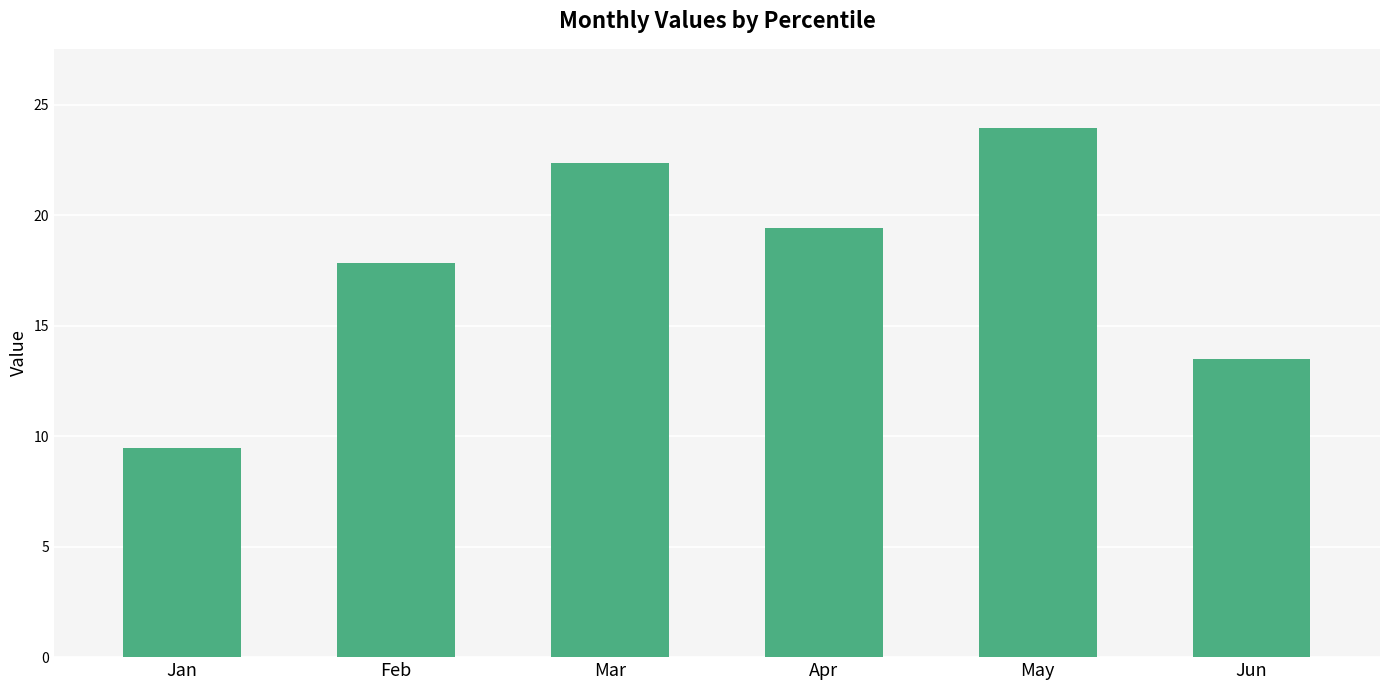

What is the average value?

17.8